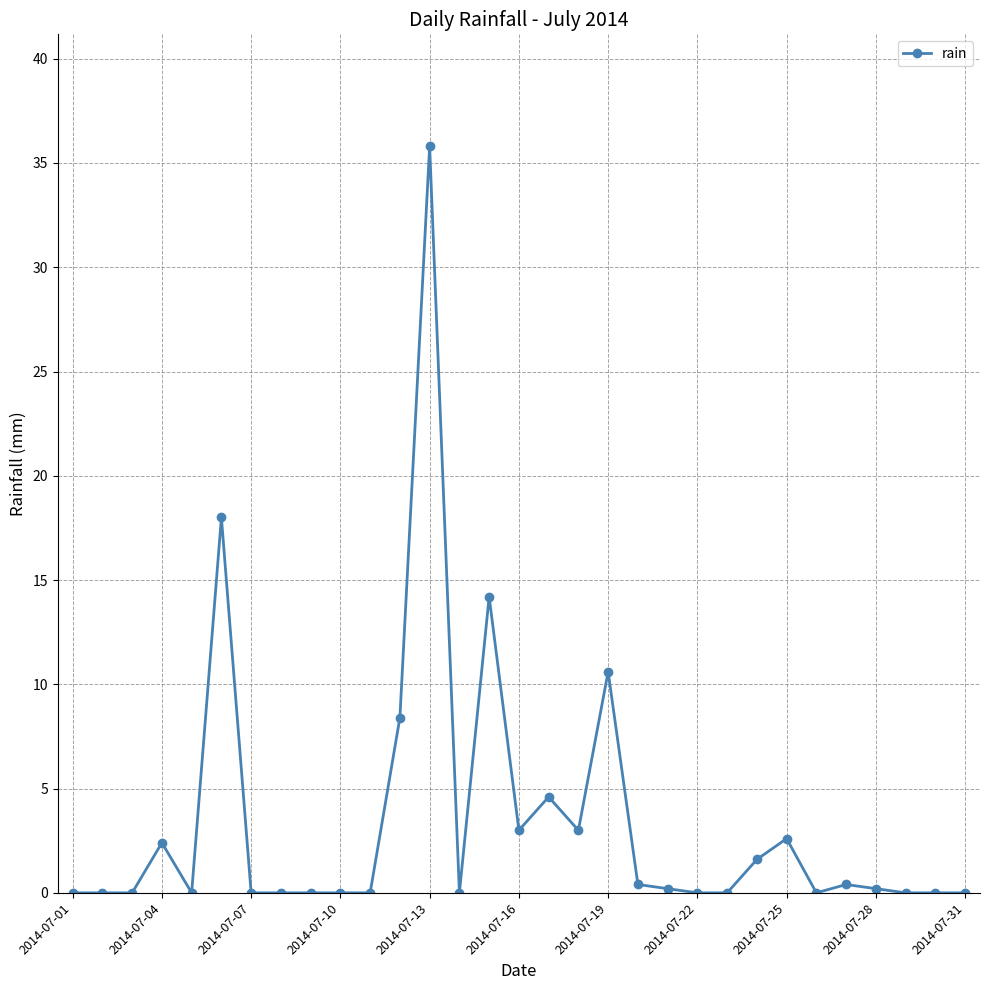

What is the sum of all values?

105.4